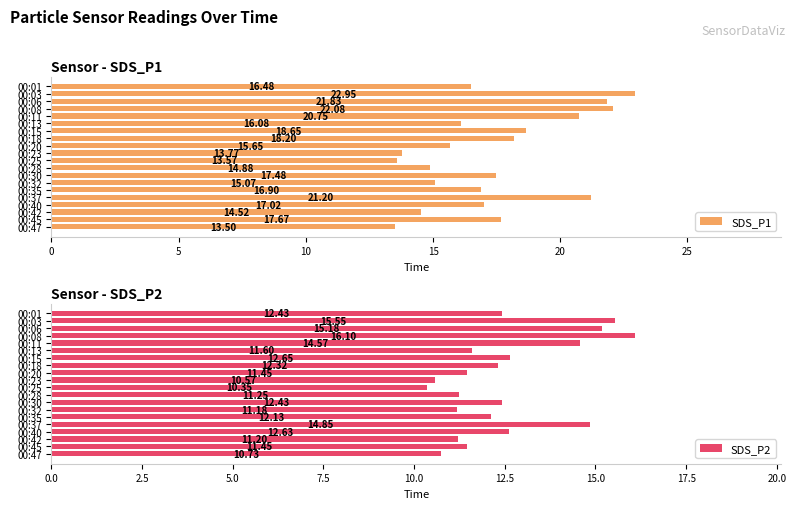

Count the number of data series in this chart.

2